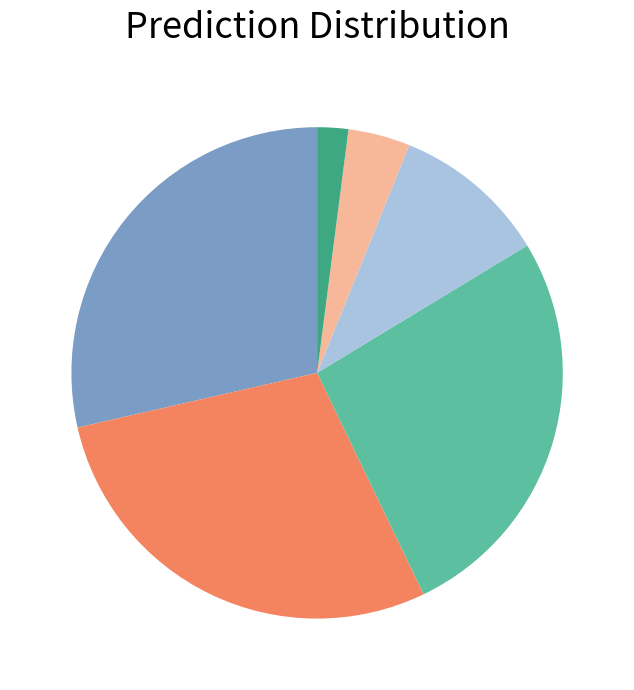

Is there a majority slice in this chart?

No